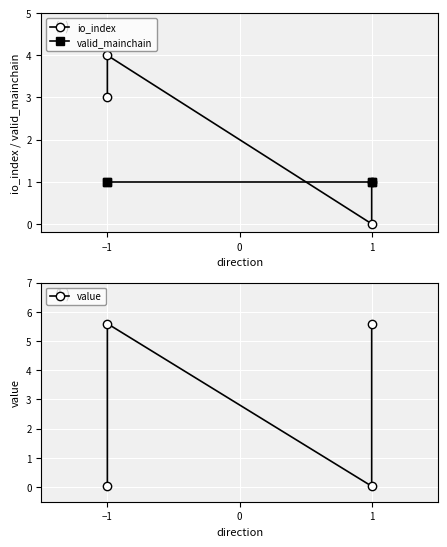

Is it true that valid_mainchain equals 1.6 at 1?

False